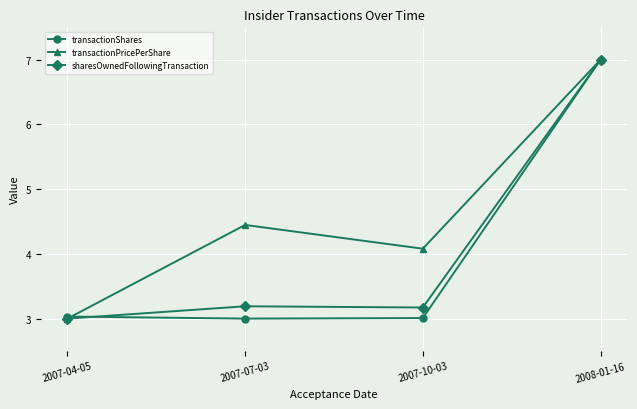

Which series changed the most between 2007-10-03 and 2008-01-16?

transactionShares